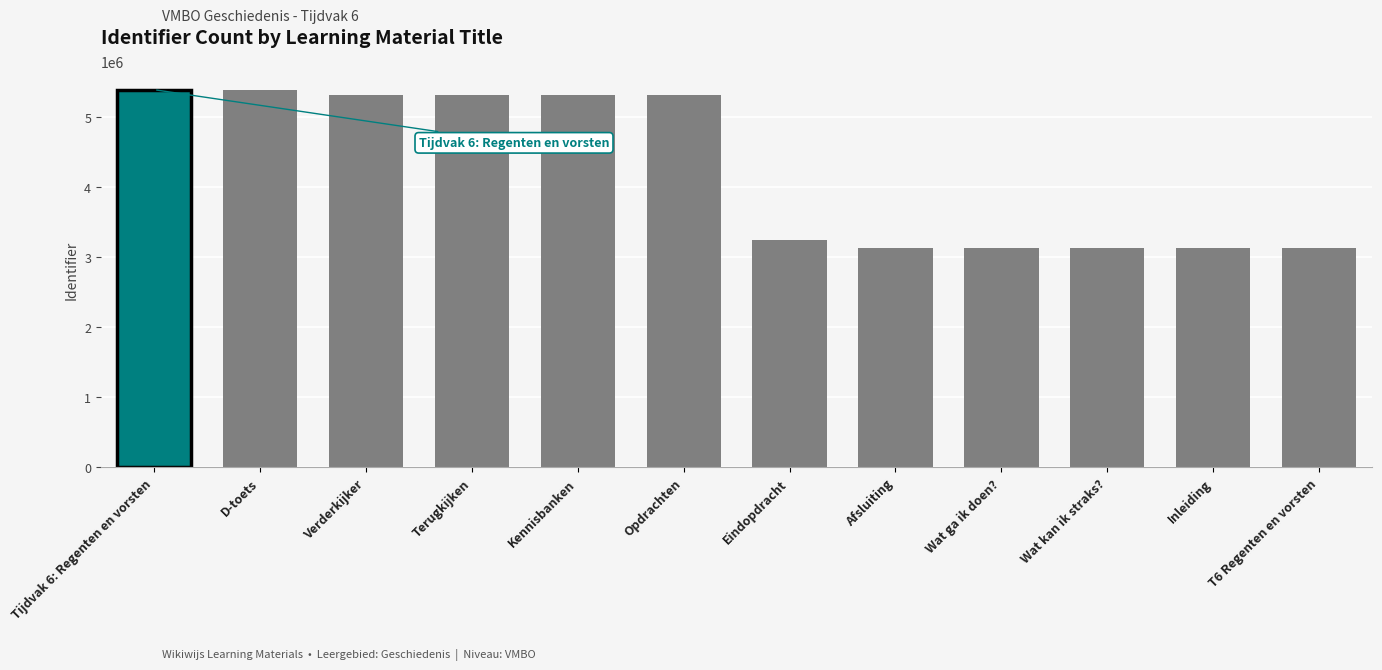

What is the smallest value displayed?

3134377